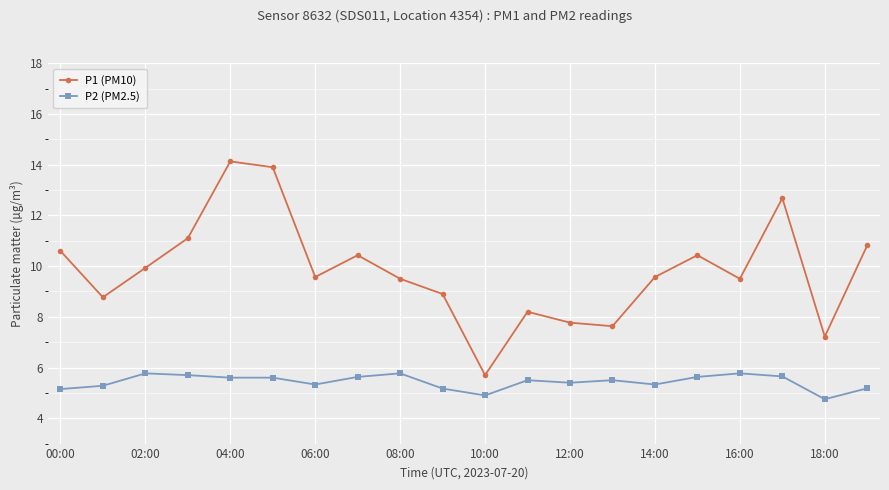

Which series has the largest total across all categories?

P1 (PM10)